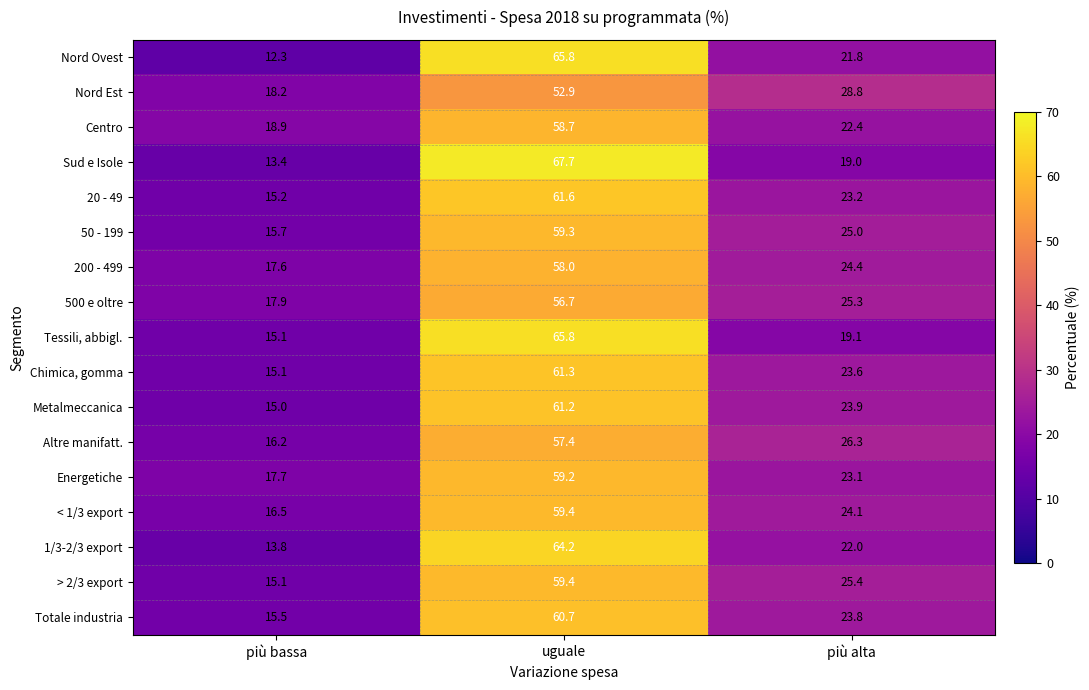

Is it true that 500 e oltre equals 25.3 at più alta?

True